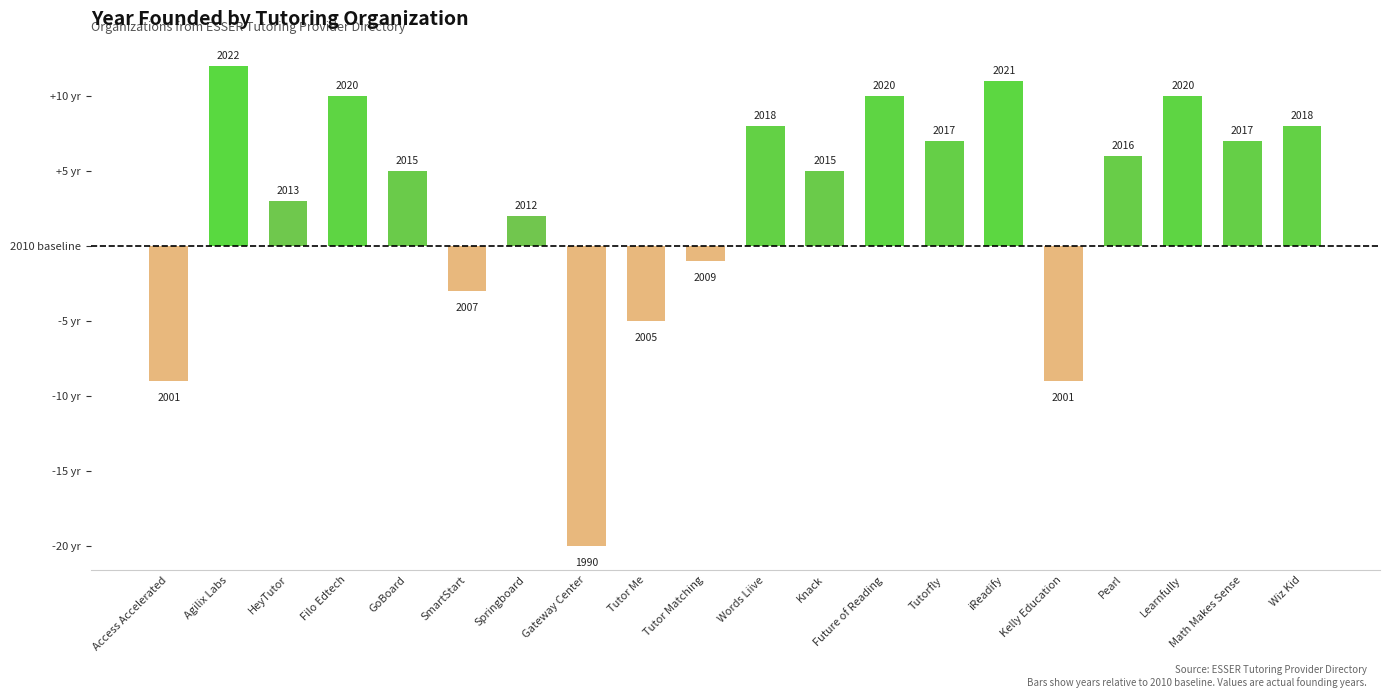

Are the bars horizontal?

No